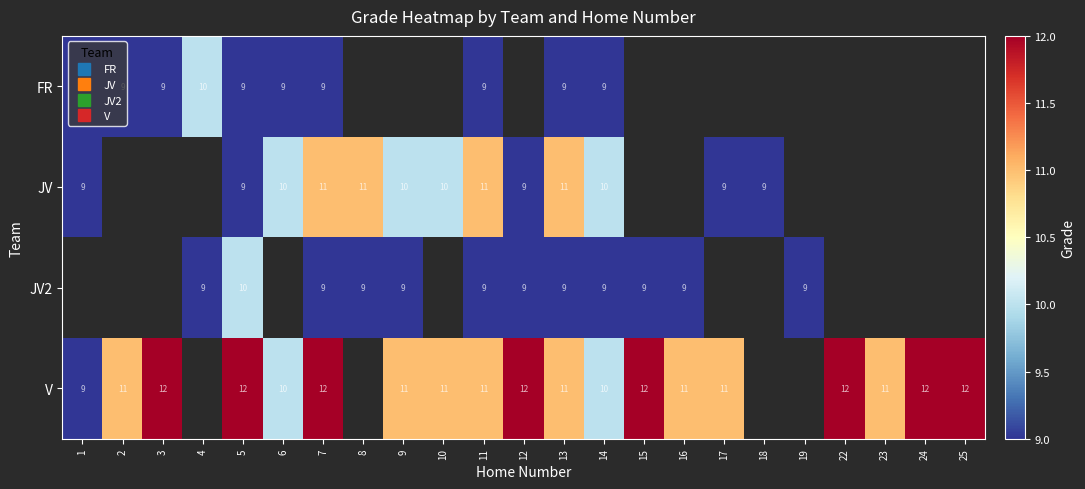

What is the maximum value shown in the chart?

12.0